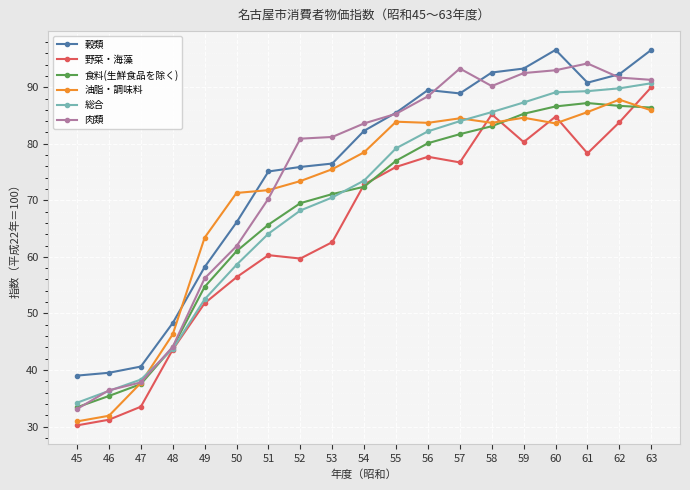

What is the lowest value of the 食料(生鮮食品を除く) series?

33.4